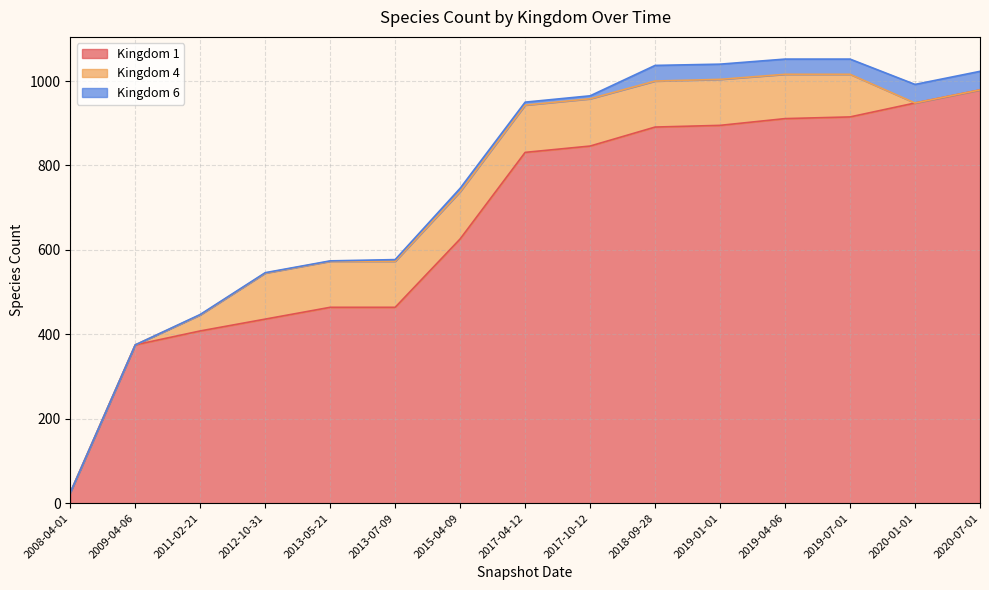

At which category is the sum across all series the highest?

2019-04-06